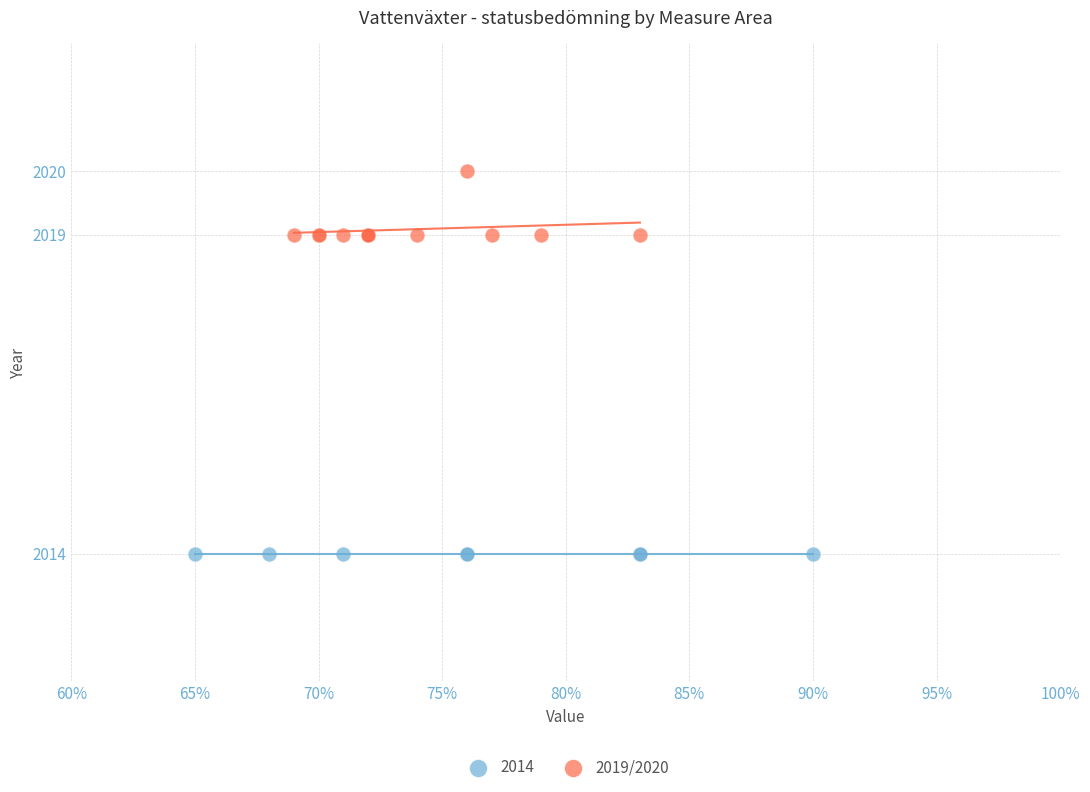

Which series contains the highest Y value?

2019/2020